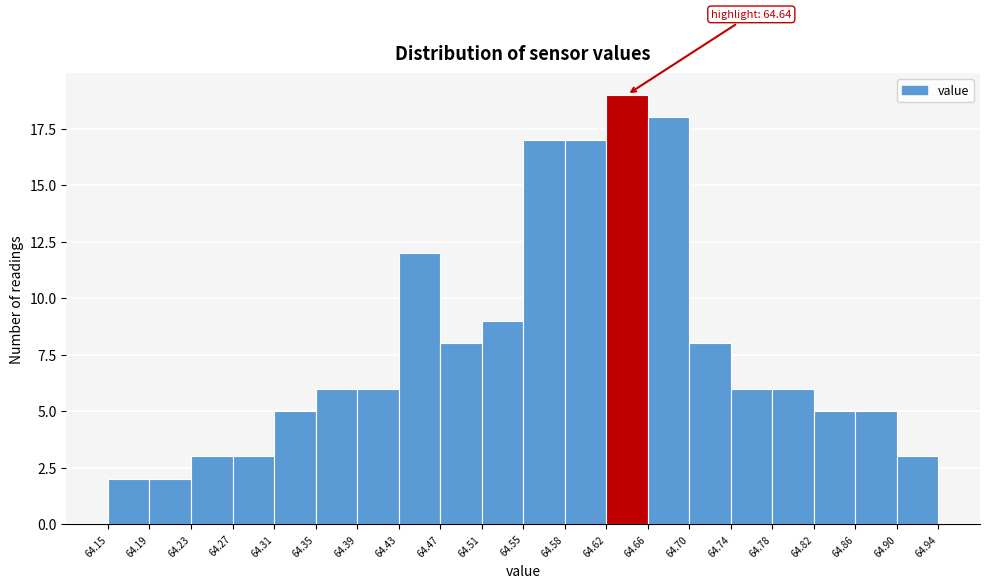

Over which range of the x-axis is the bar tallest?

64.62 to 64.66